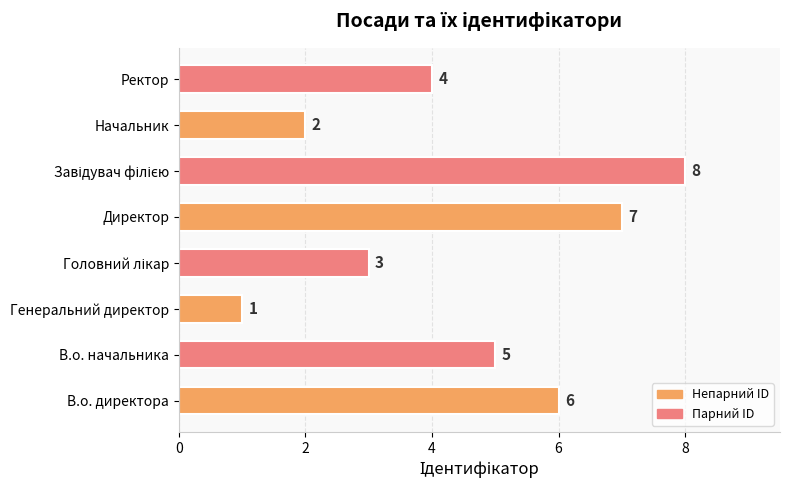

Reading bottom to top, list all the values displayed in this chart.

6	5	1	3	7	8	2	4